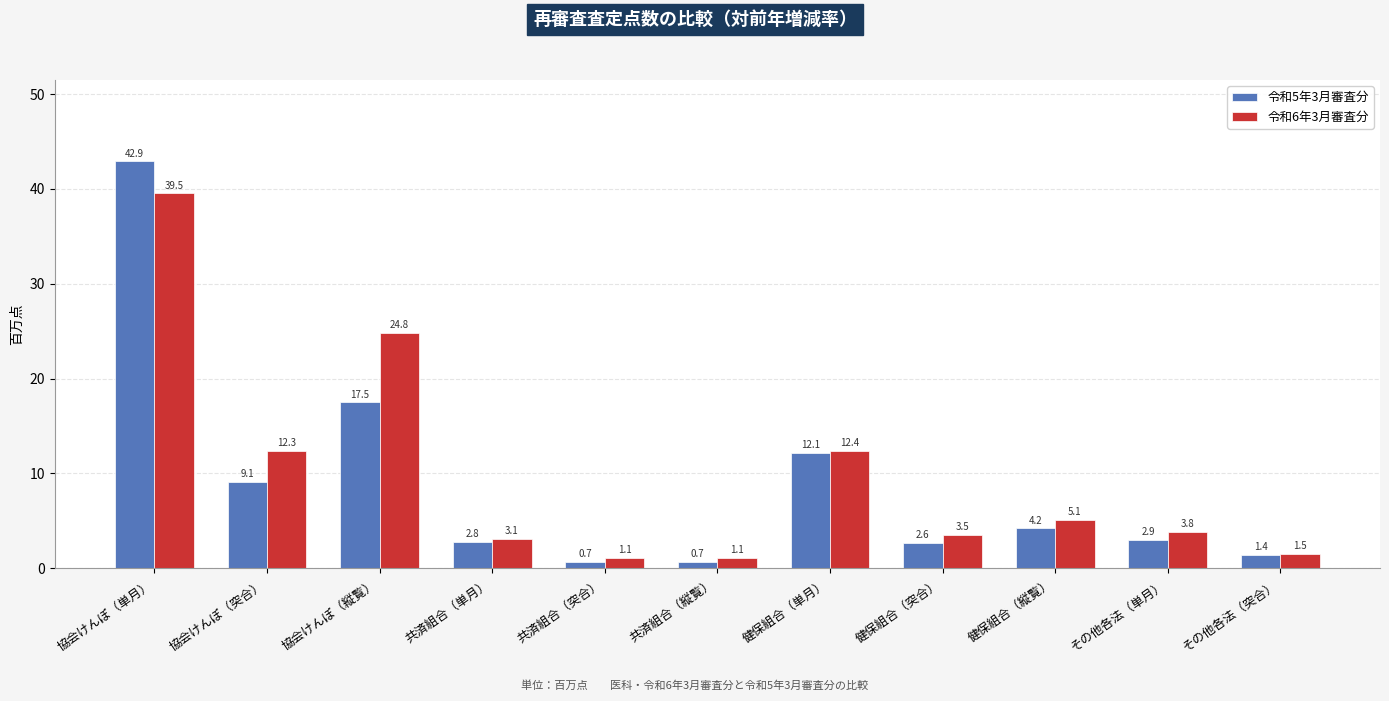

Reading left to right, extract all data points from this chart.

令和5年3月審査分: 協会けんぽ（単月）=42.9	協会けんぽ（突合）=9.1	協会けんぽ（縦覧）=17.5	共済組合（単月）=2.8	共済組合（突合）=0.7	共済組合（縦覧）=0.7	健保組合（単月）=12.1	健保組合（突合）=2.6	健保組合（縦覧）=4.2	その他各法（単月）=2.9	その他各法（突合）=1.4
令和6年3月審査分: 協会けんぽ（単月）=39.5	協会けんぽ（突合）=12.3	協会けんぽ（縦覧）=24.8	共済組合（単月）=3.1	共済組合（突合）=1.1	共済組合（縦覧）=1.1	健保組合（単月）=12.4	健保組合（突合）=3.5	健保組合（縦覧）=5.1	その他各法（単月）=3.8	その他各法（突合）=1.5